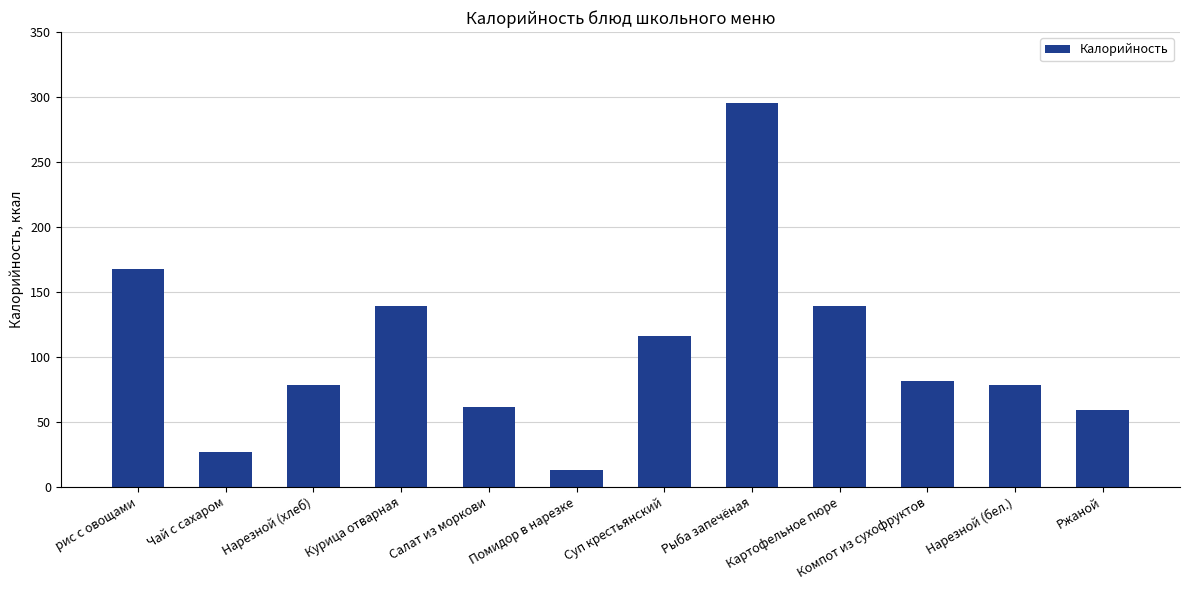

How many bars are there in total?

12